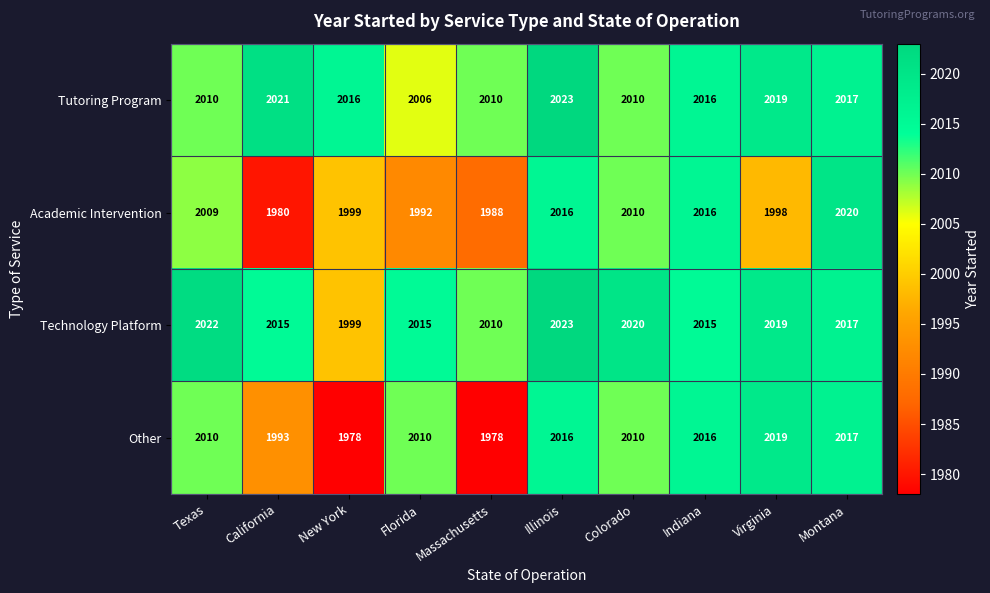

Where is Academic Intervention nearest to the value 2000?

New York